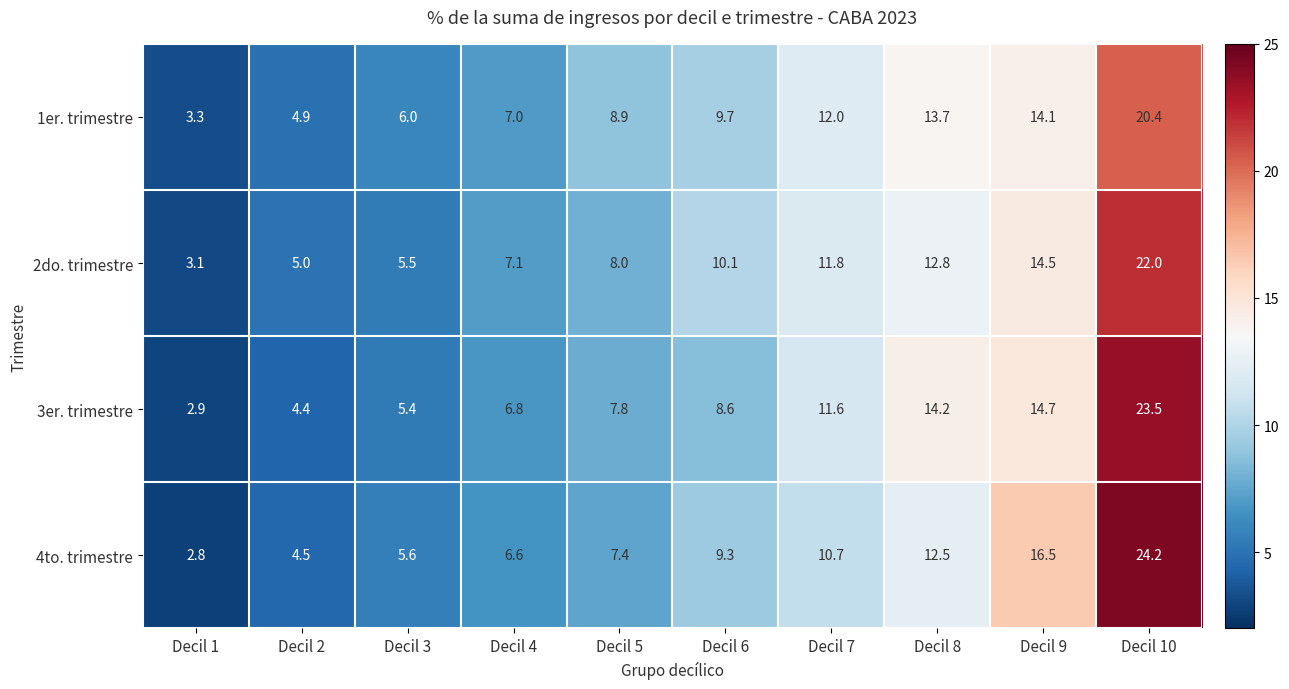

Which series has the largest total across all categories?

4to. trimestre